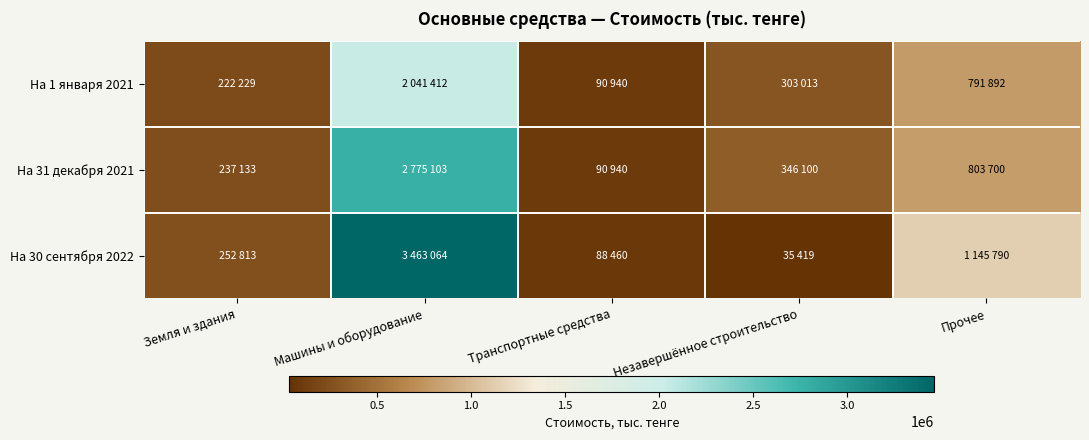

Which series changed the most between Транспортные средства and Незавершённое строительство?

На 31 декабря 2021